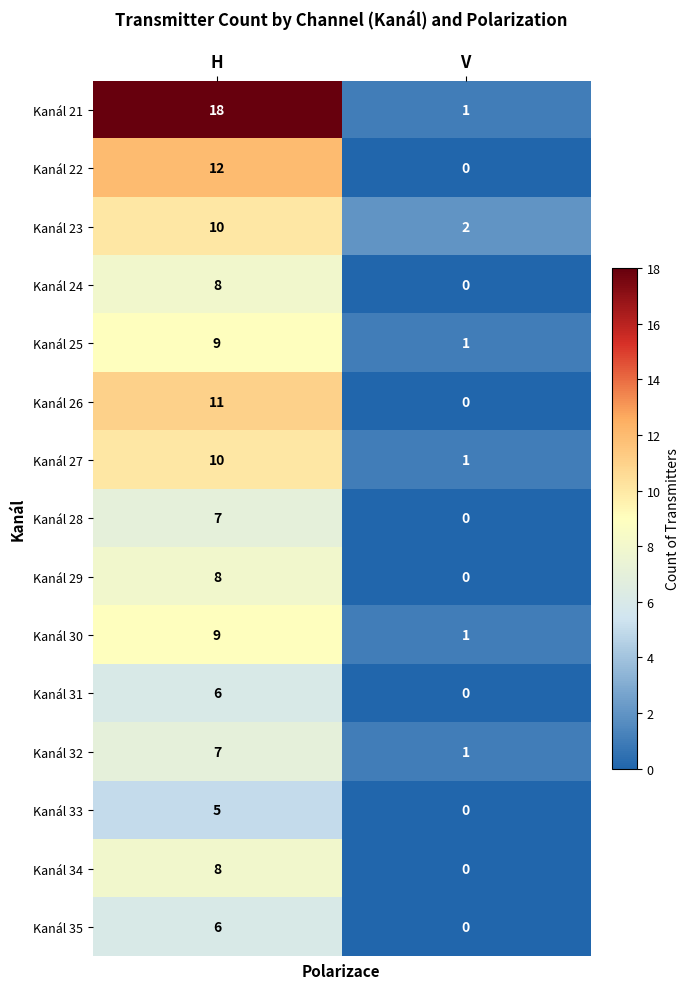

Reading right to left, extract all data points from this chart.

Kanál 21: 1	18
Kanál 22: 0	12
Kanál 23: 2	10
Kanál 24: 0	8
Kanál 25: 1	9
Kanál 26: 0	11
Kanál 27: 1	10
Kanál 28: 0	7
Kanál 29: 0	8
Kanál 30: 1	9
Kanál 31: 0	6
Kanál 32: 1	7
Kanál 33: 0	5
Kanál 34: 0	8
Kanál 35: 0	6